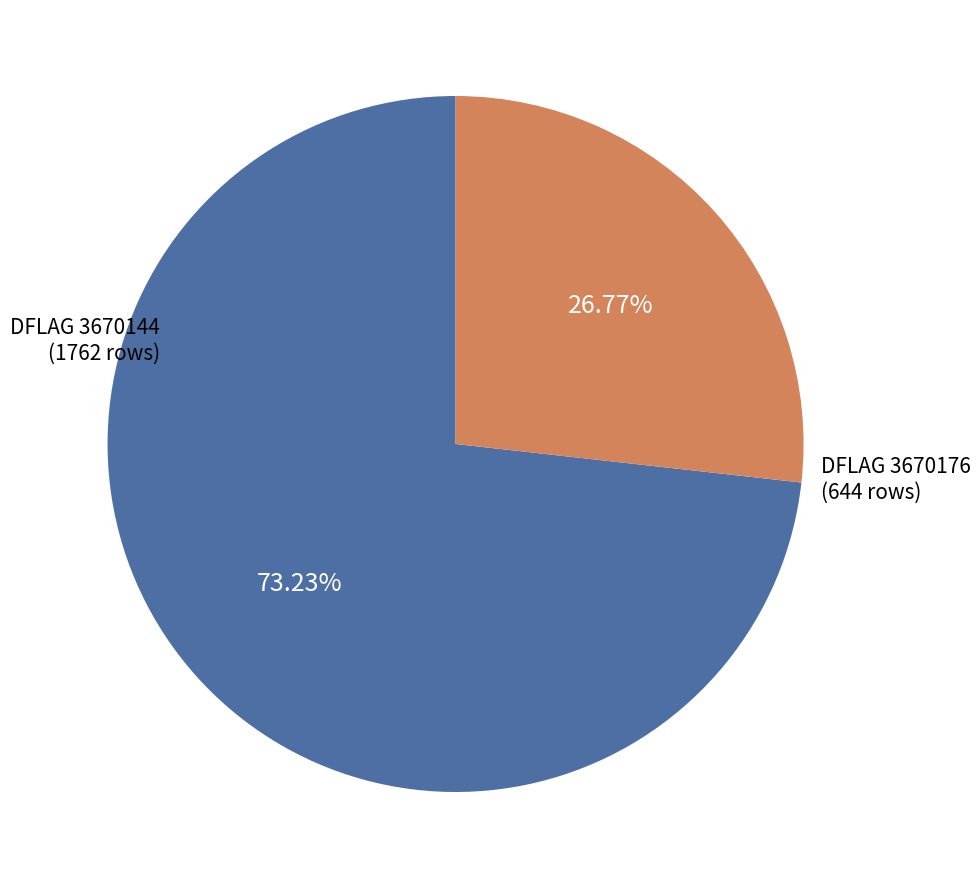

Rank the categories by value from lowest to highest.

DFLAG 3670176, DFLAG 3670144